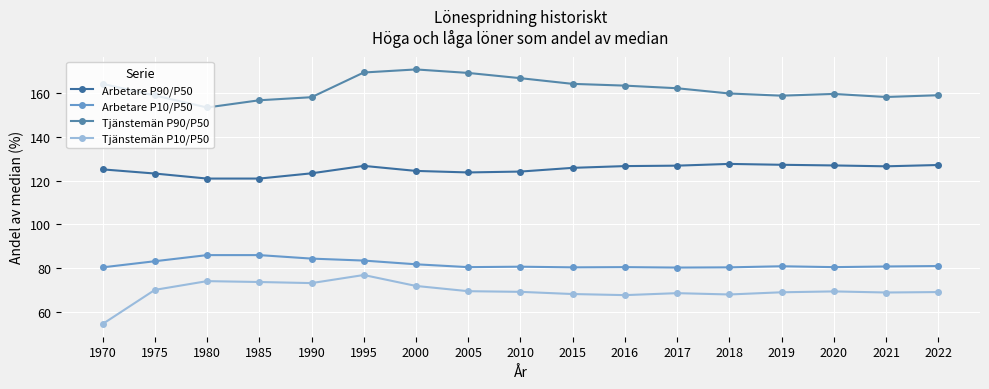

In Arbetare P10/P50, how many points are lower than both neighbors (excluding endpoints)?

4